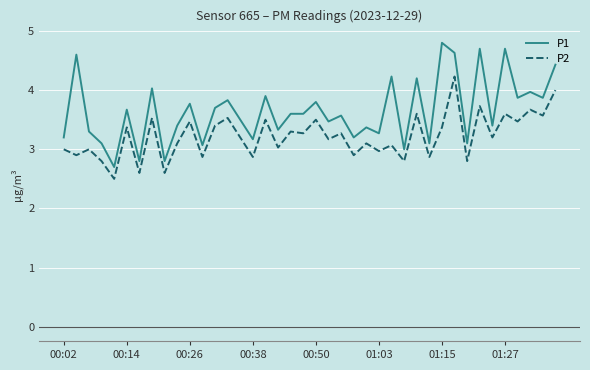

Which series has the largest total across all categories?

P1